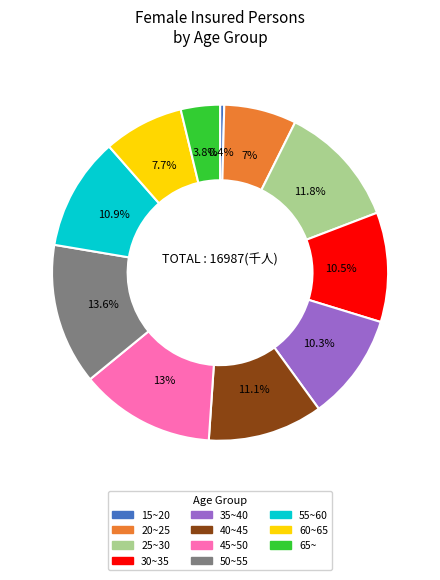

Is it true that 15~20 is 0% of the pie?

True